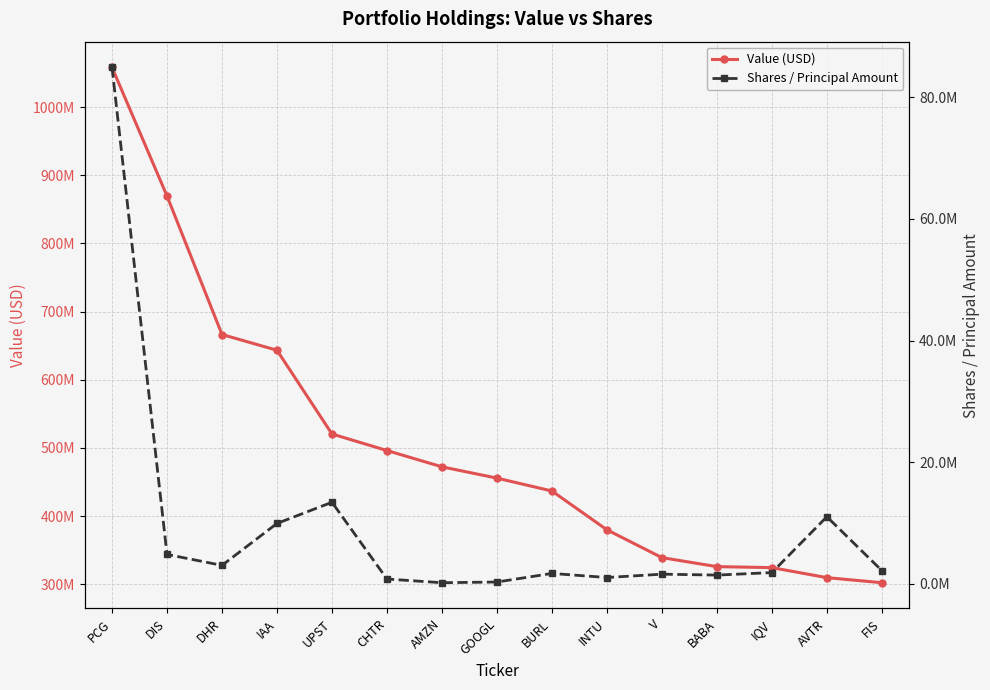

Rank the series by their average value, from highest to lowest.

Value (USD), Shares / Principal Amount